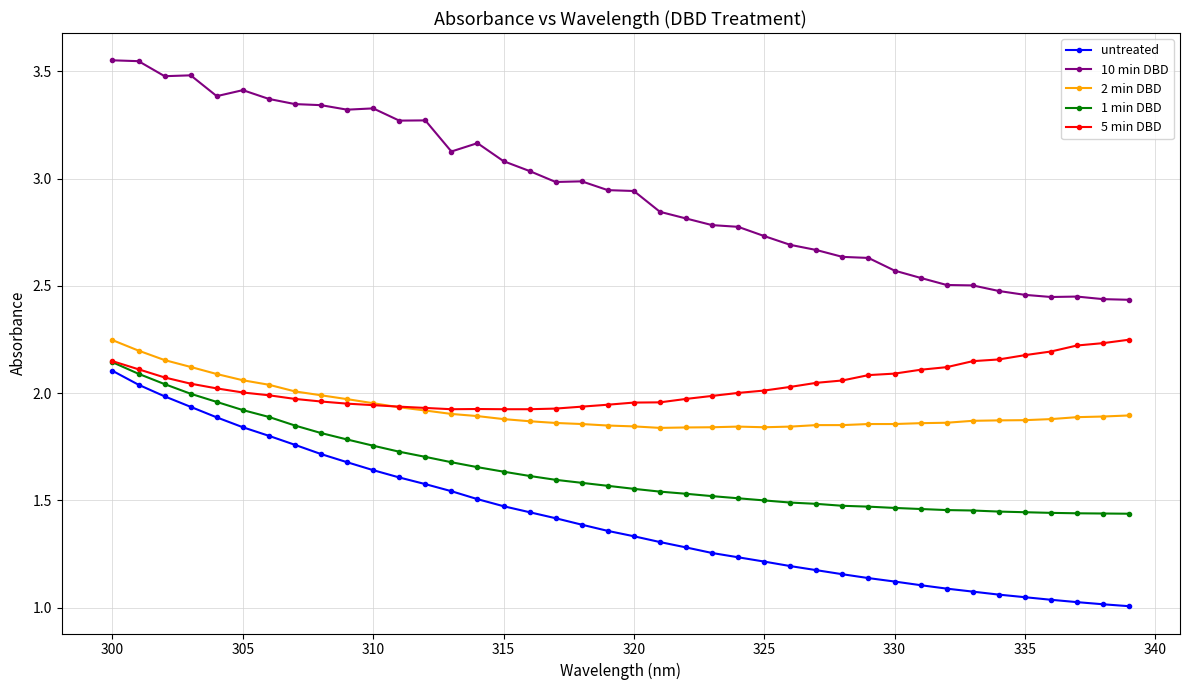

Which series has the largest total across all categories?

10 min DBD